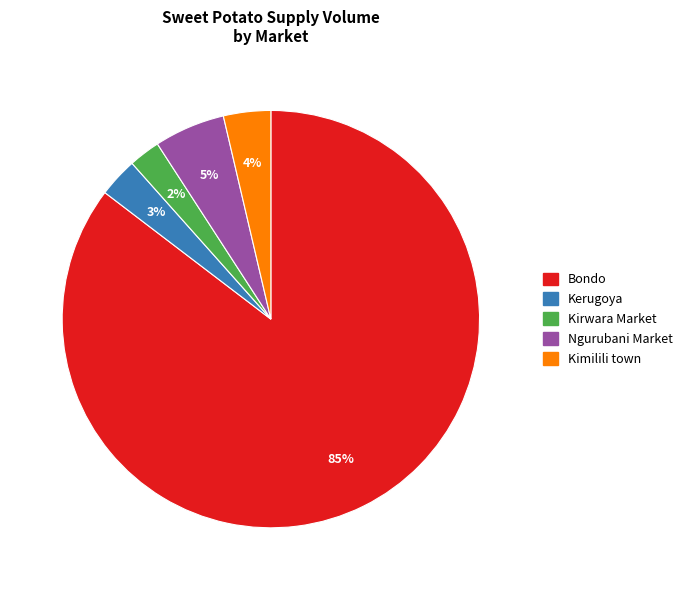

Is there a majority slice in this chart?

Yes